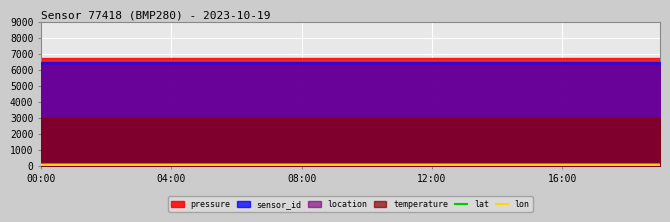

What is the average value of the lon series?

55